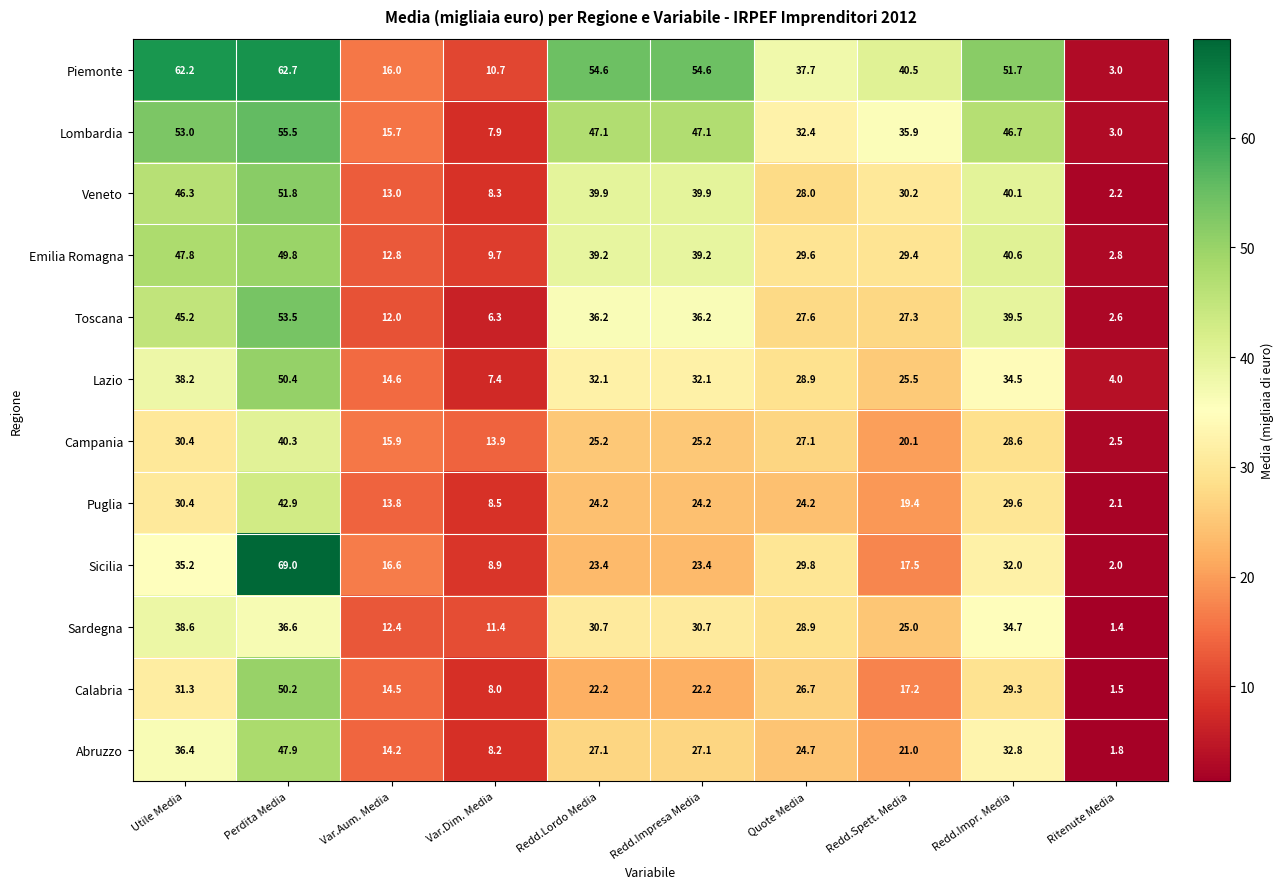

The value of Sicilia at Var.Dim. Media is 8.9. True or false?

True